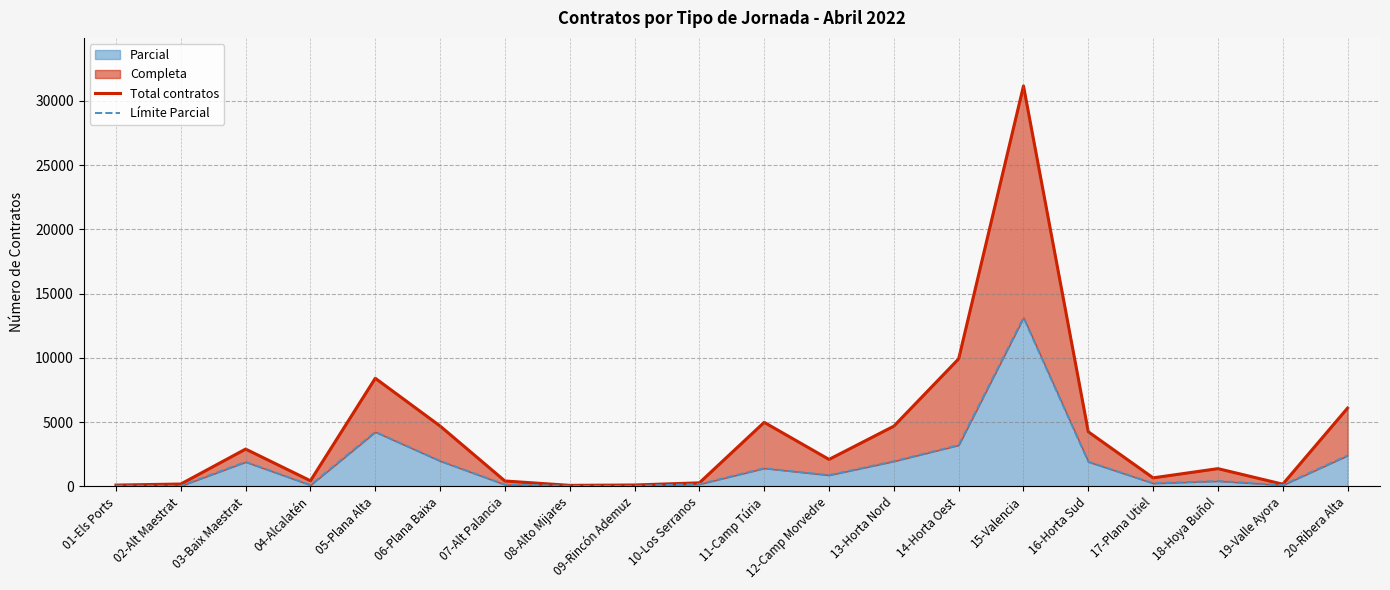

What is the minimum value shown in the chart?

38